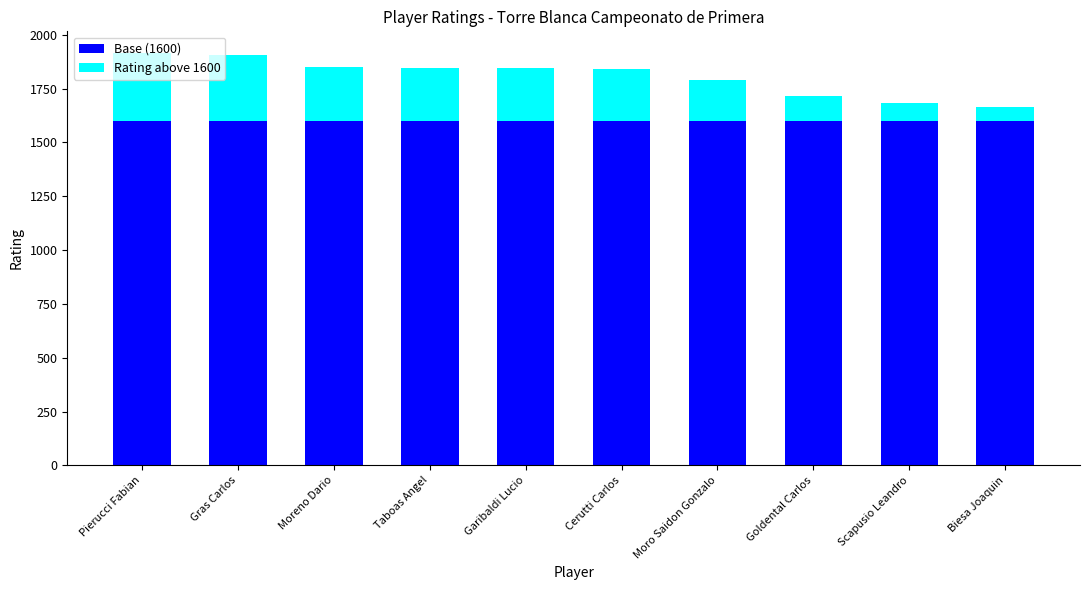

What is the total value across all series at Moreno Dario?

1849